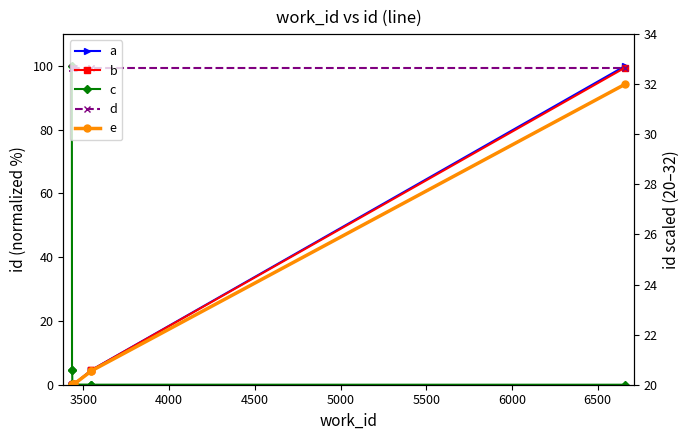

What is the difference between the maximum and minimum values in the e series?

12.0